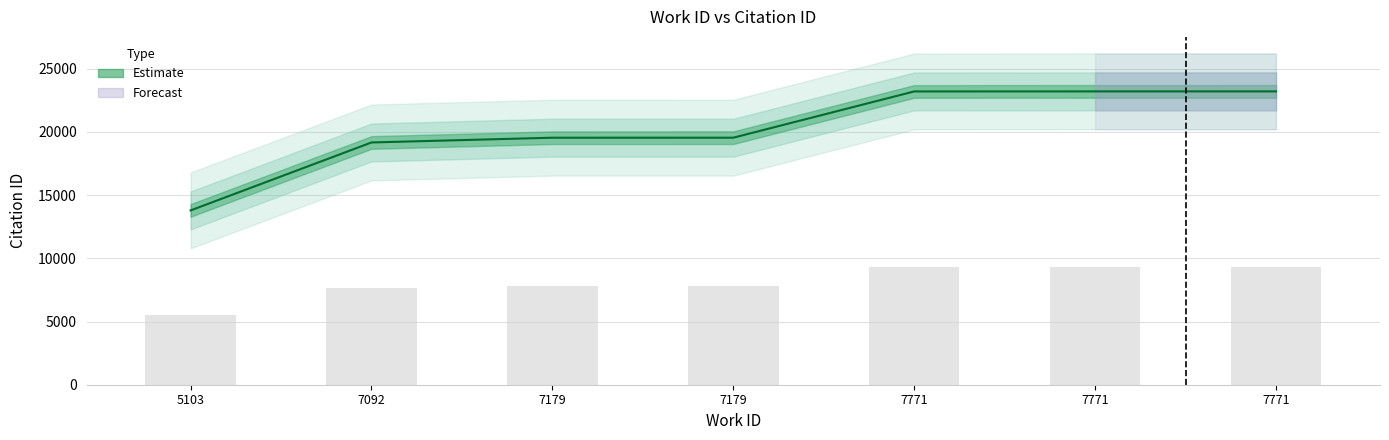

What is the total value across all series at 7771?

32474.4